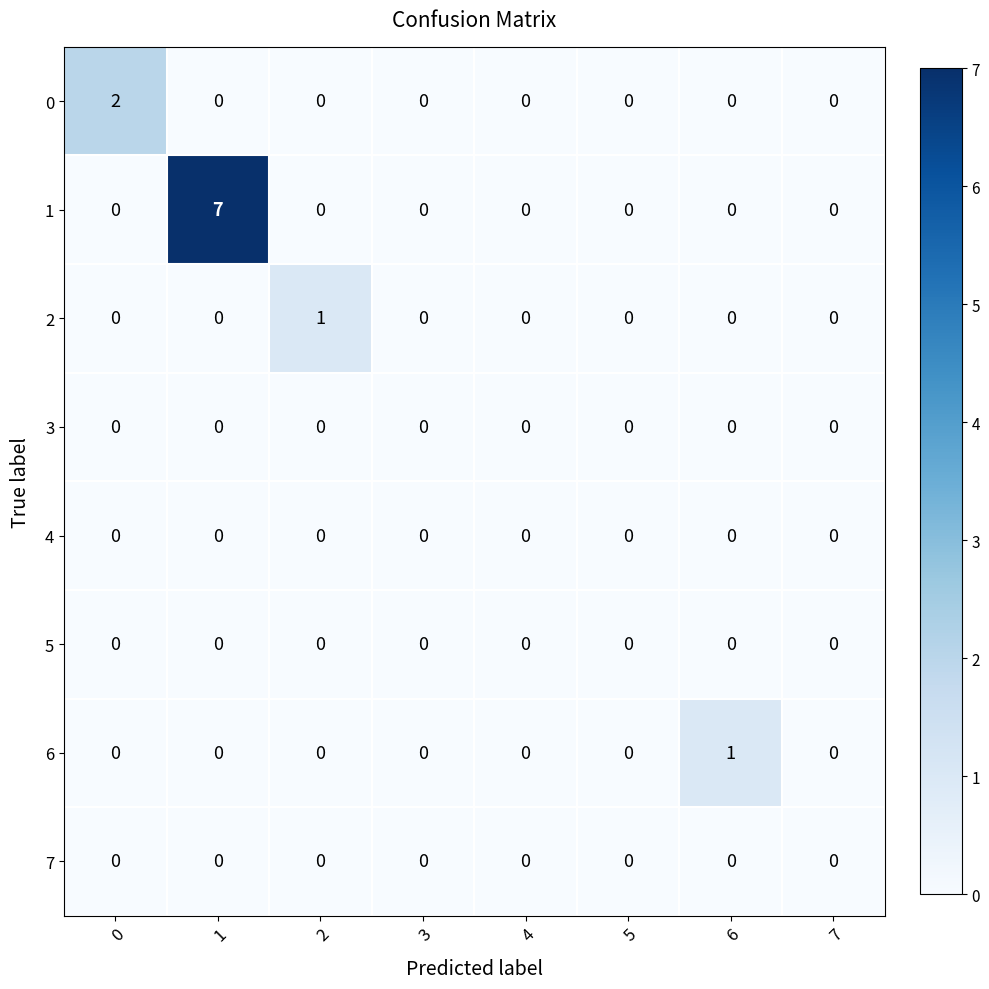

What is the total value across all series at 1?

7